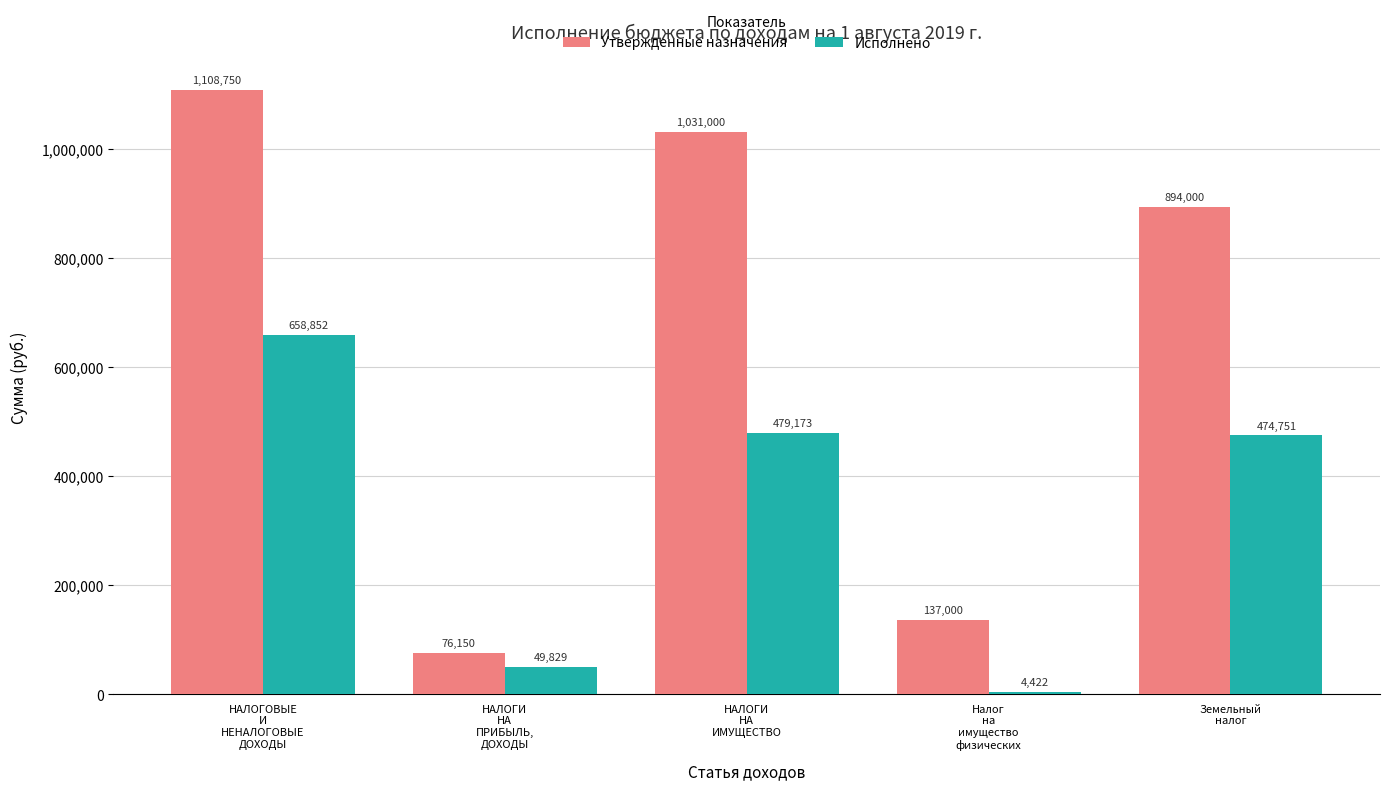

List the labels in order of Исполнено value, smallest first.

Налог
на
имущество
физических, НАЛОГИ
НА
ПРИБЫЛЬ,
ДОХОДЫ, Земельный
налог, НАЛОГИ
НА
ИМУЩЕСТВО, НАЛОГОВЫЕ
И
НЕНАЛОГОВЫЕ
ДОХОДЫ